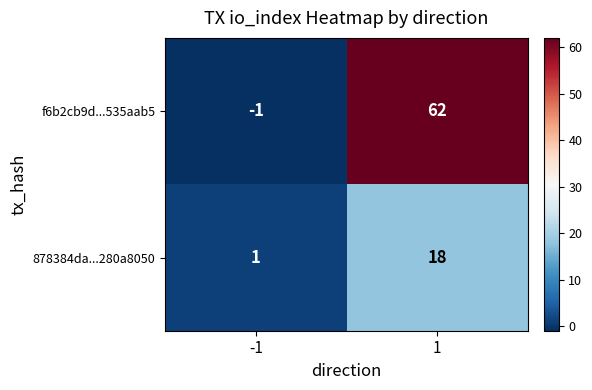

Which series has the widest spread of values?

f6b2cb9d...535aab5